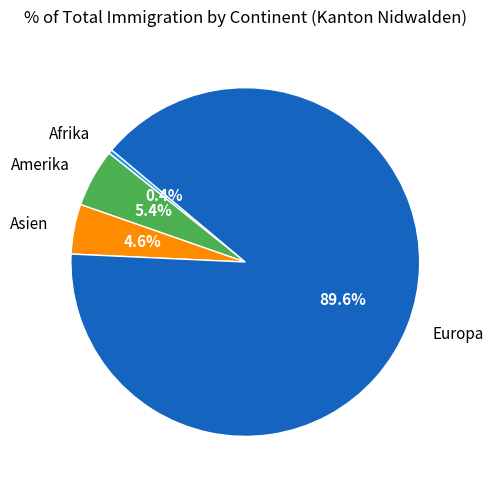

Count the number of slices in the pie.

4